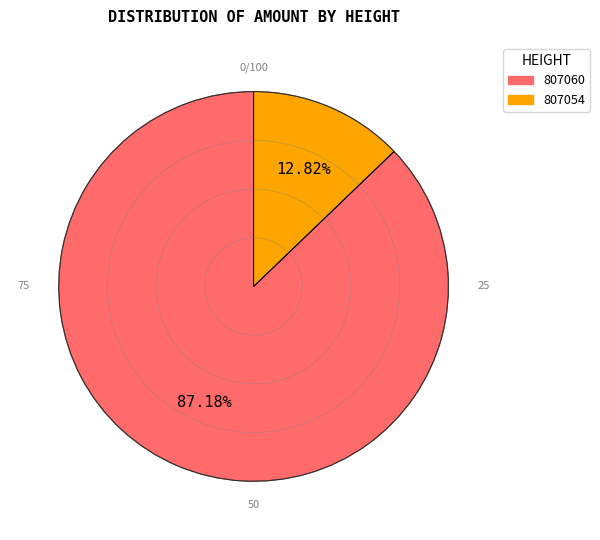

Which slice is the smallest?

807054